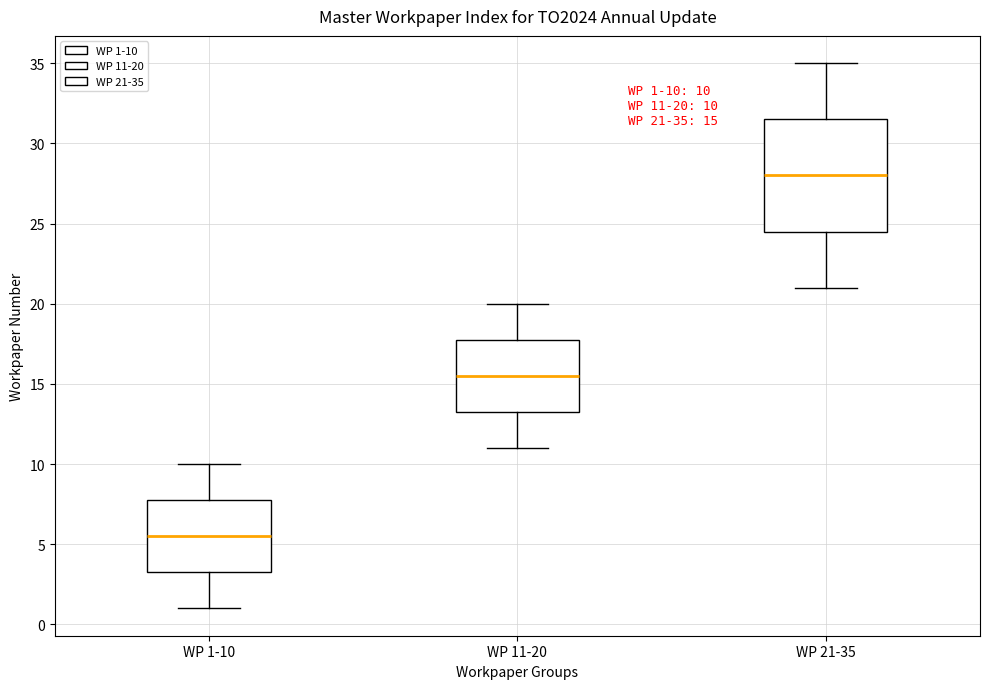

Which box has the highest median line?

WP 21-35